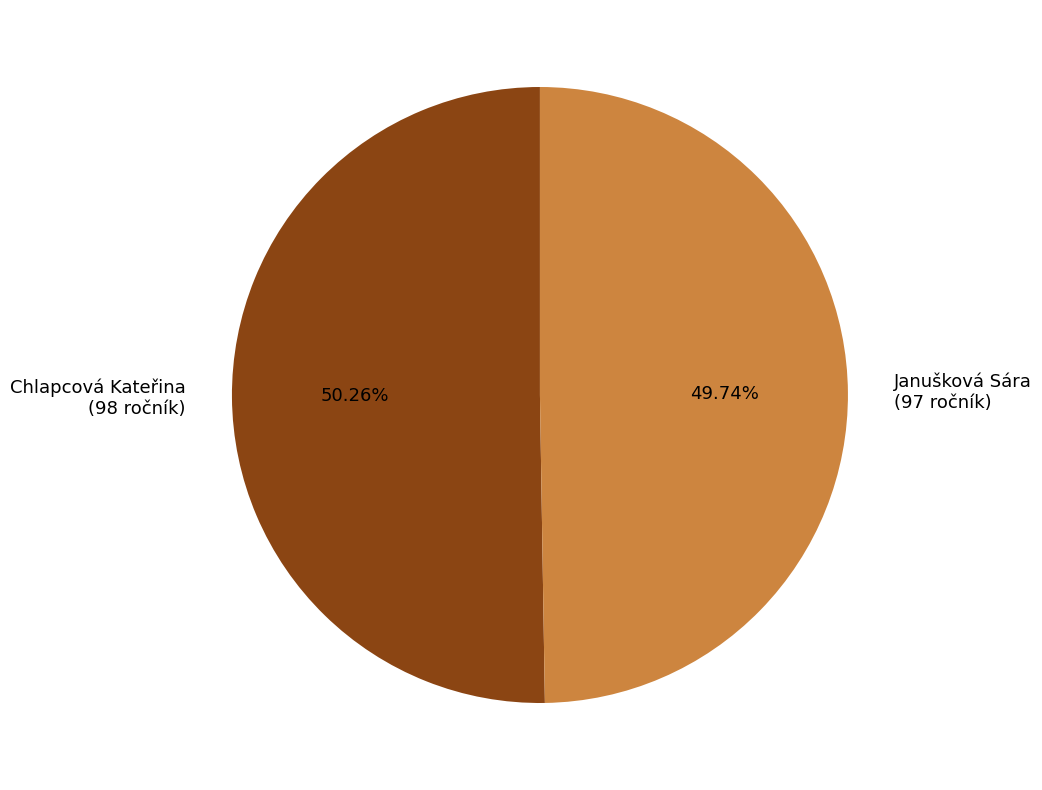

Is there a majority slice in this chart?

Yes